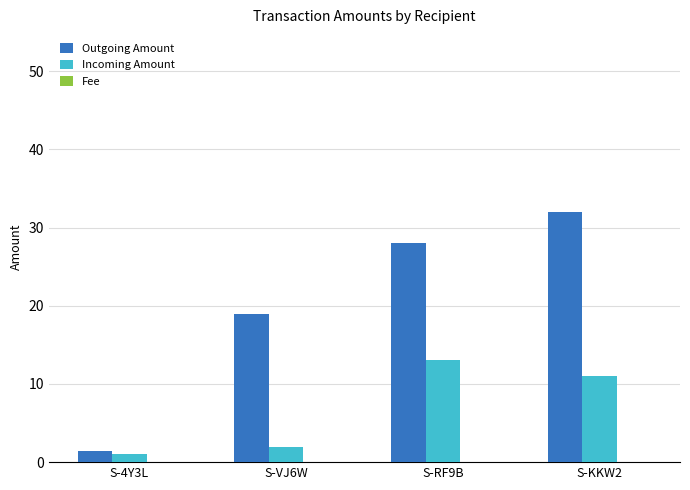

Which series has the largest total across all categories?

Outgoing Amount